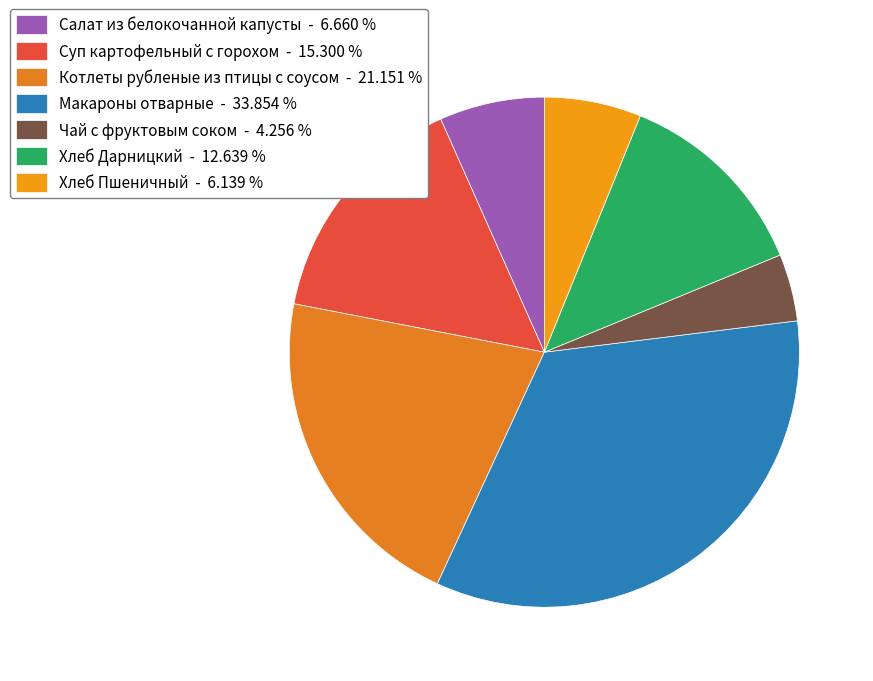

Which slice is the smallest?

Чай с фруктовым соком